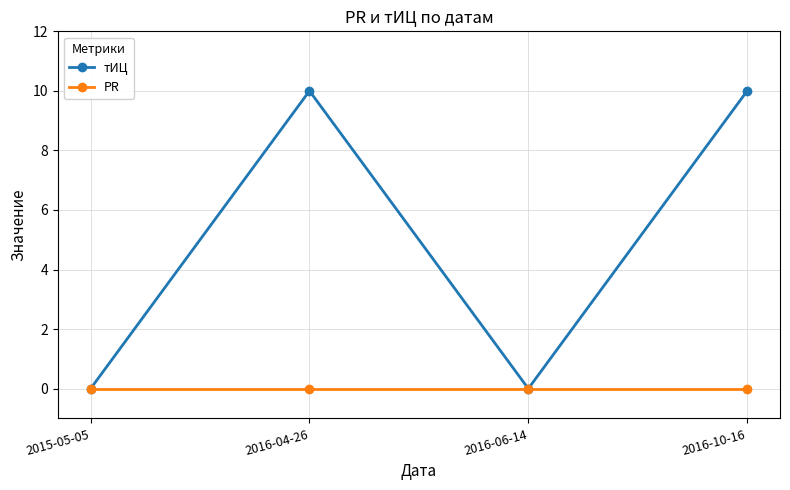

Where is the first local maximum for тИЦ?

2016-04-26